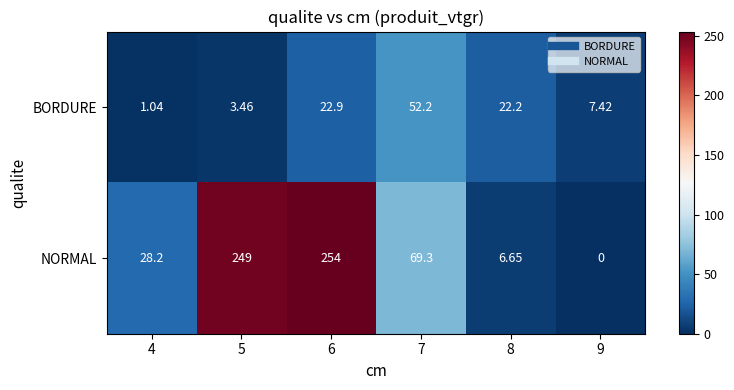

Rank the series at 6 from highest to lowest value.

NORMAL, BORDURE